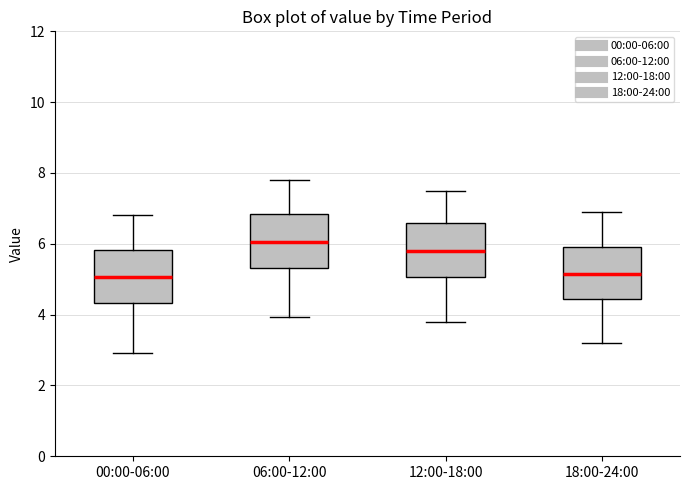

Where does the median line of the box for 12:00-18:00 sit on the y-axis? The values are not printed on the chart, so give them approximately, as read against the axis.

5.8